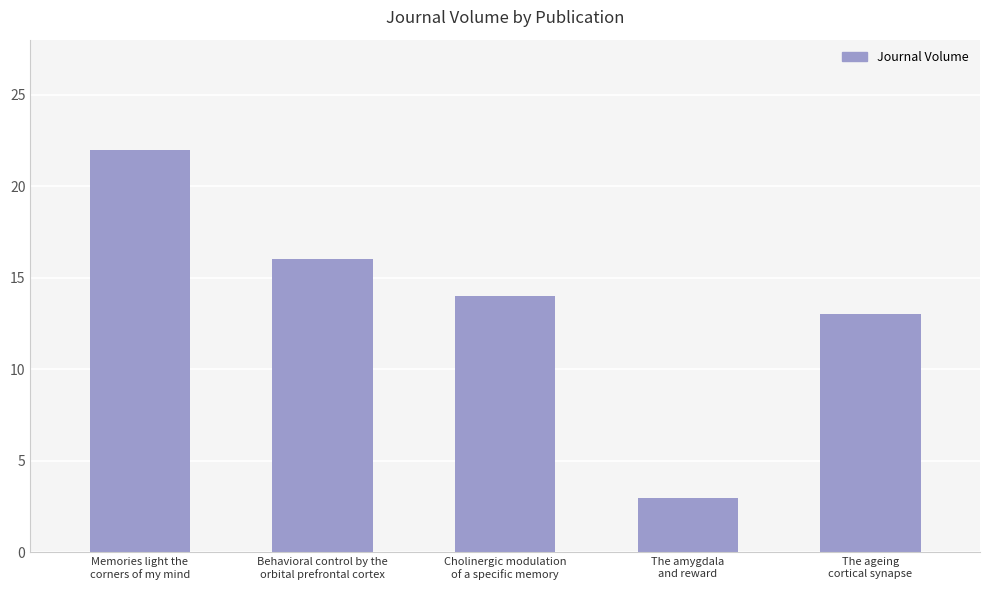

What is the smallest value displayed?

3